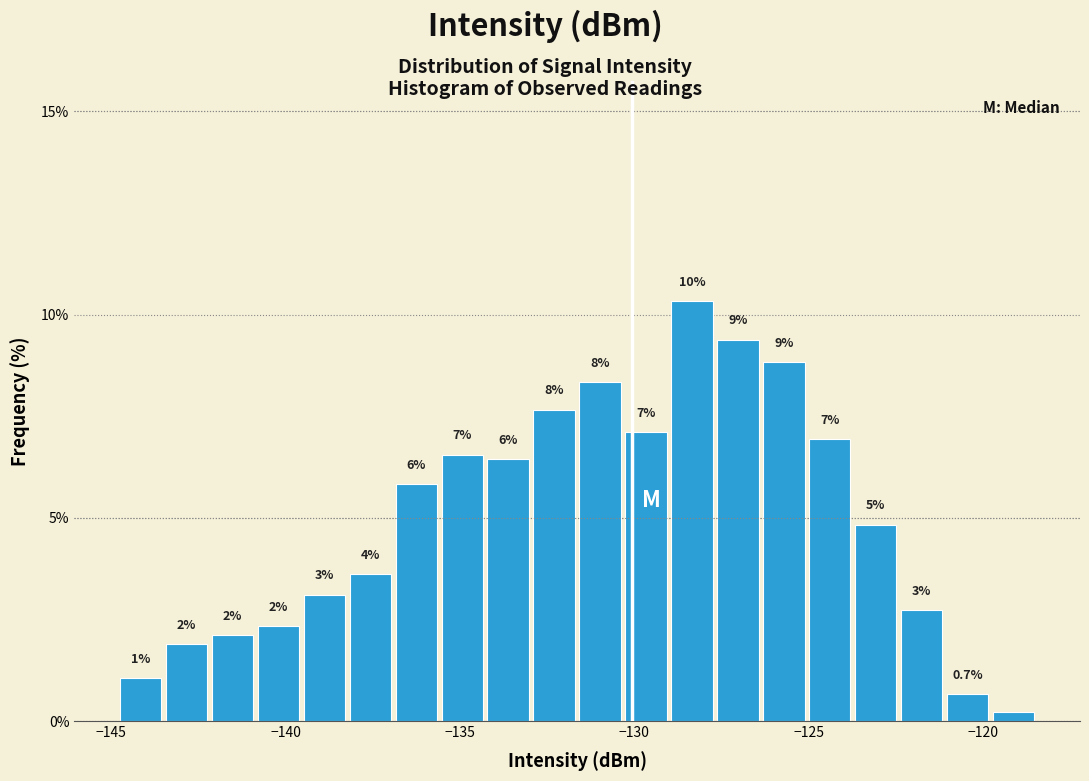

Read against the x-axis, roughly where is the centre of the tallest bar?

-128.5